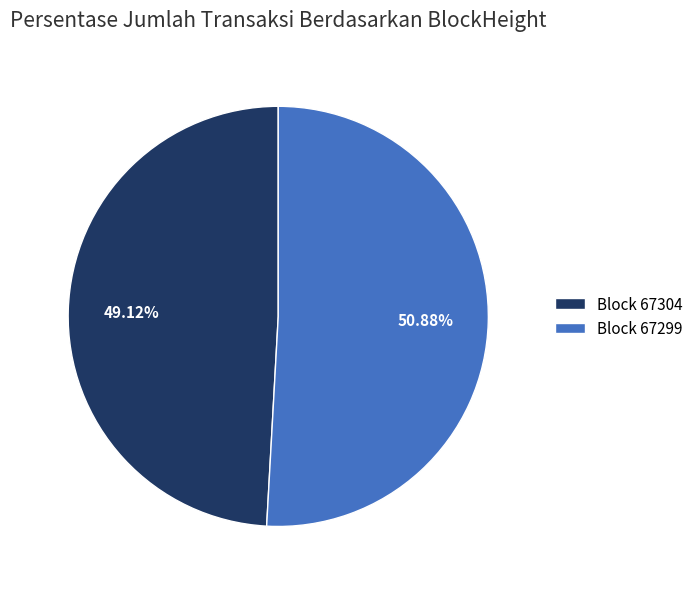

Is there any slice that represents more than half of the pie?

Yes